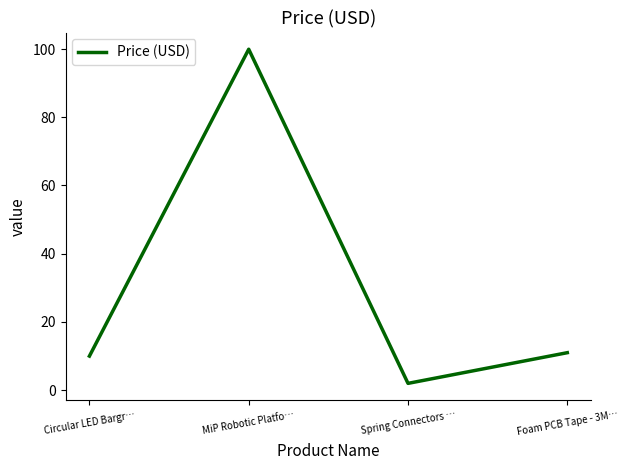

What position from the right is MiP Robotic Platfo…?

3